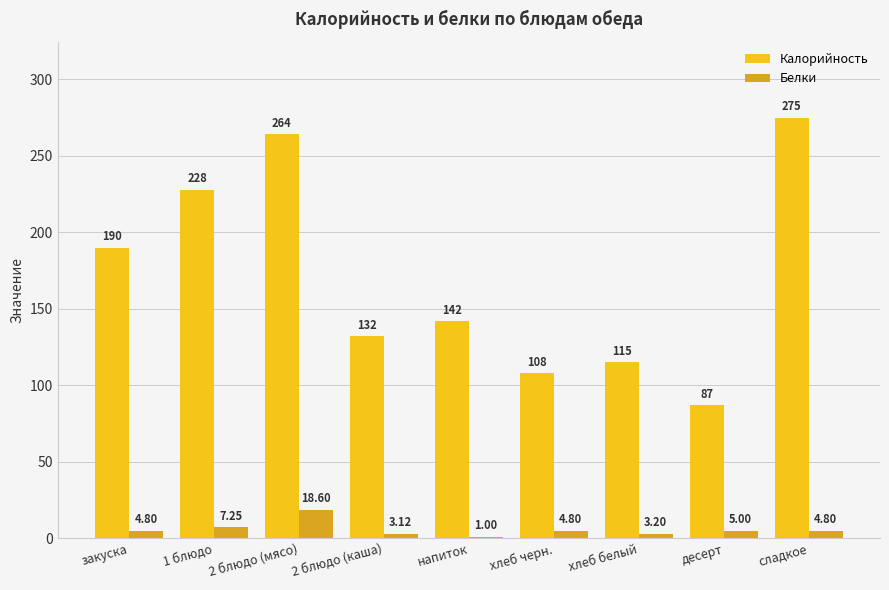

What is the label of the 4th bar from the left?

2 блюдо (каша)